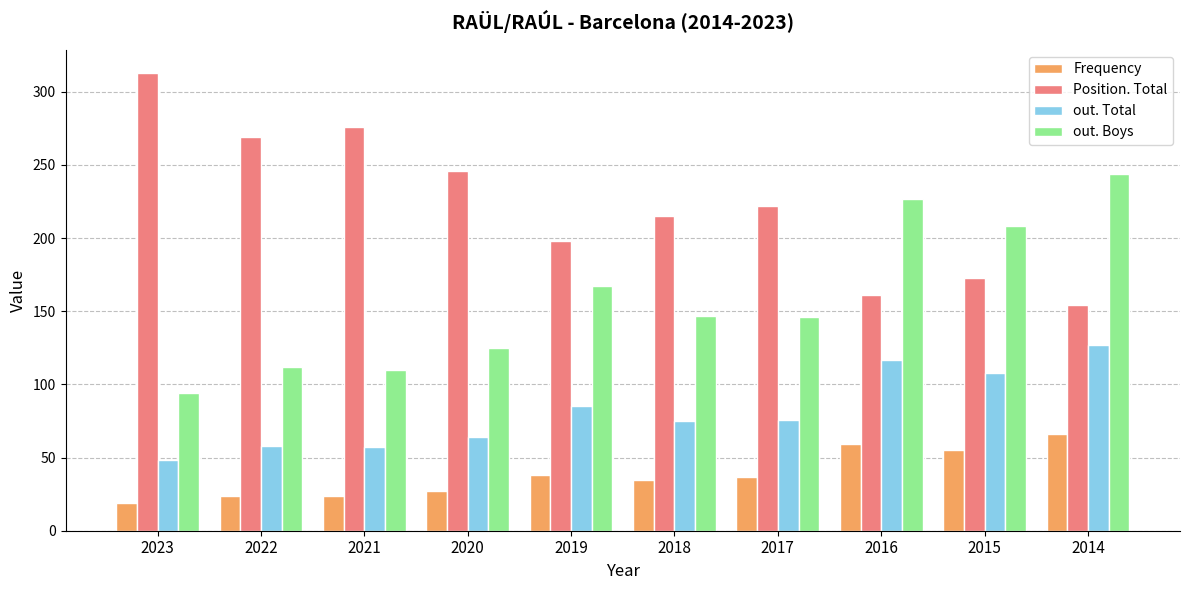

Does the chart contain any negative values?

No